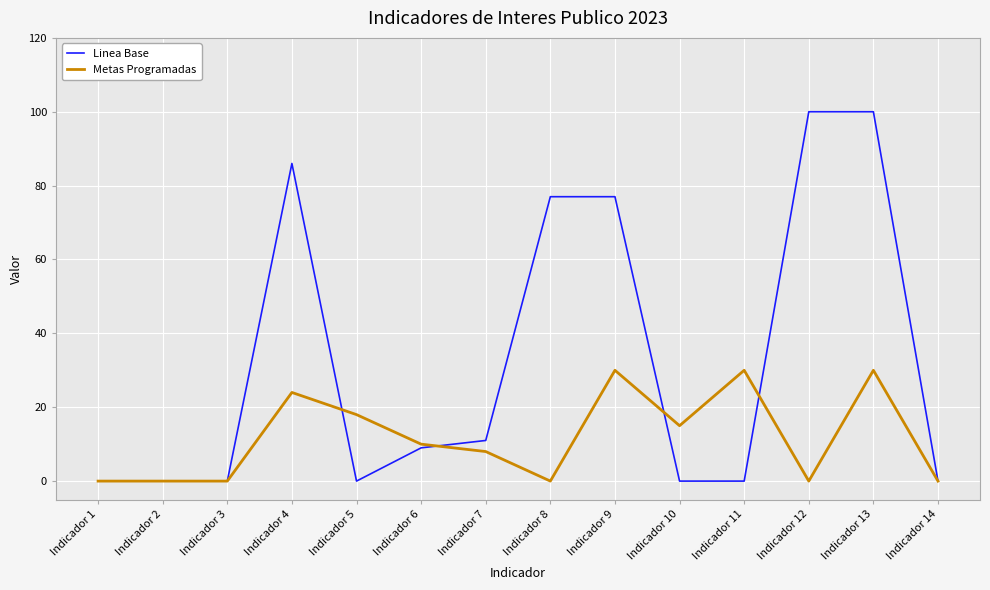

Rank the series at Indicador 8 from highest to lowest value.

Linea Base, Metas Programadas